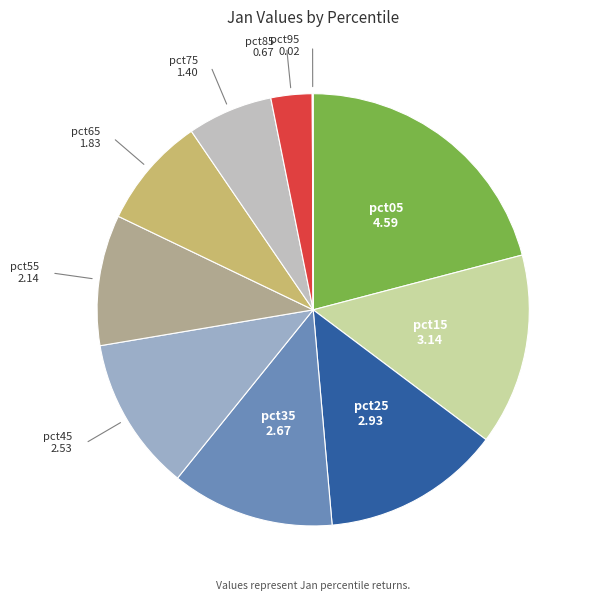

Between pct85 and pct05, which is larger?

pct05